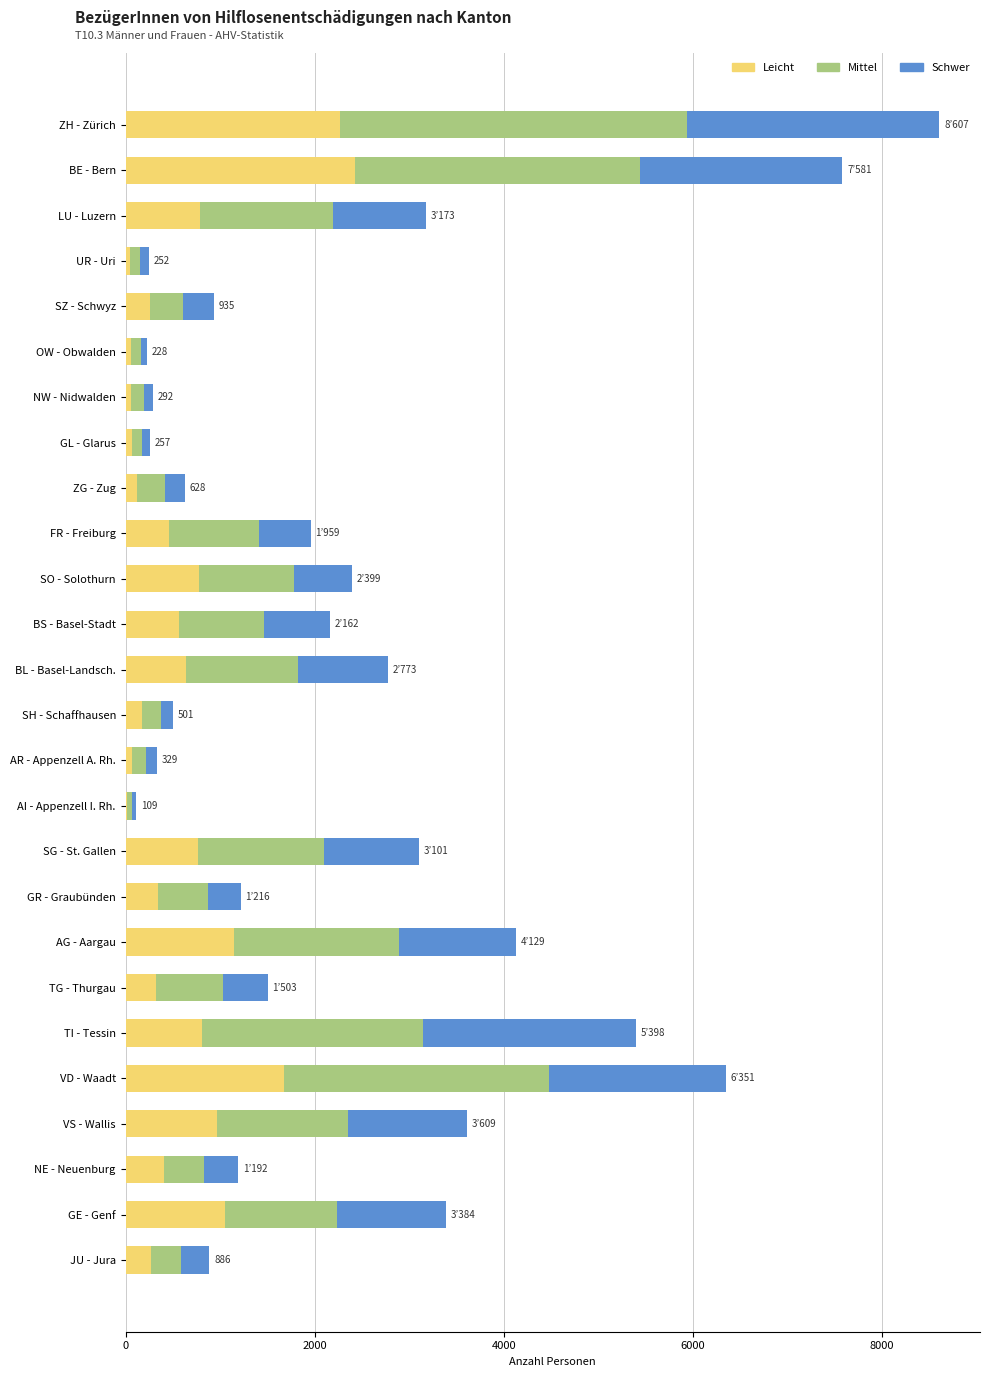

What are all the series names shown in the legend?

Leicht, Mittel, Schwer